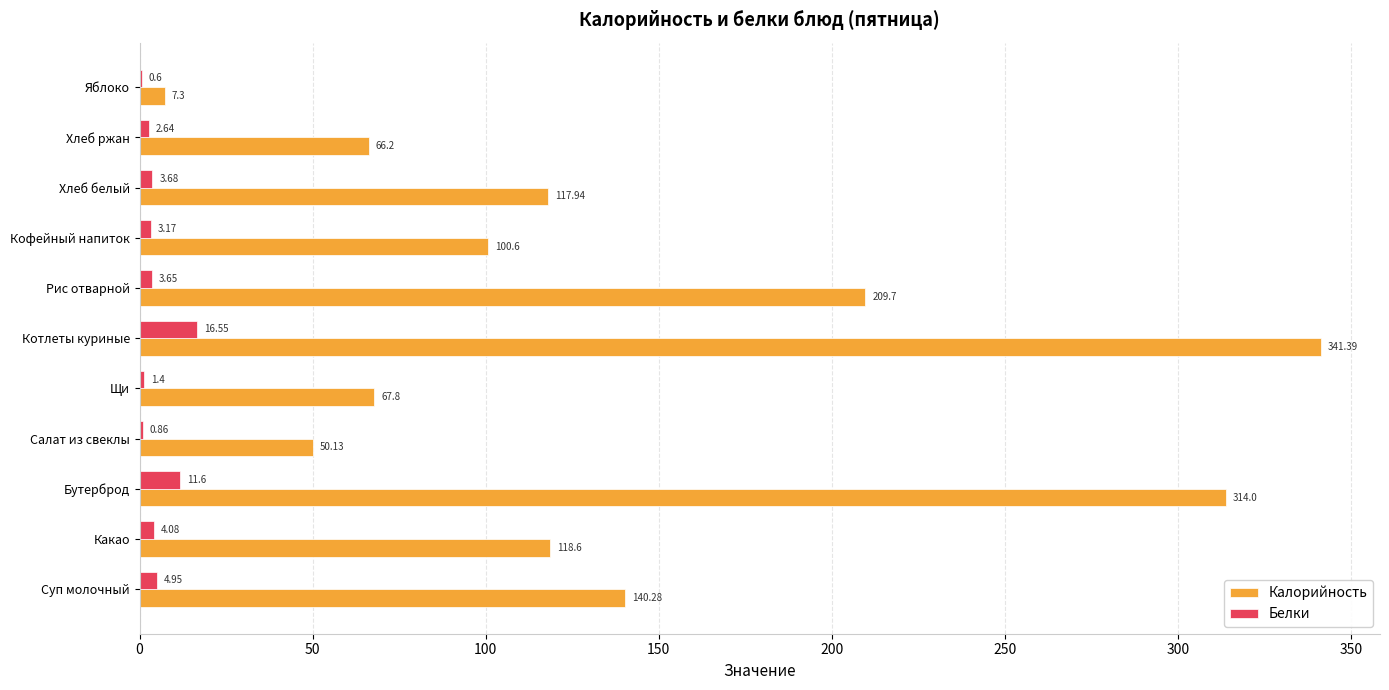

Which series changed the most between Салат из свеклы and Котлеты куриные?

Калорийность